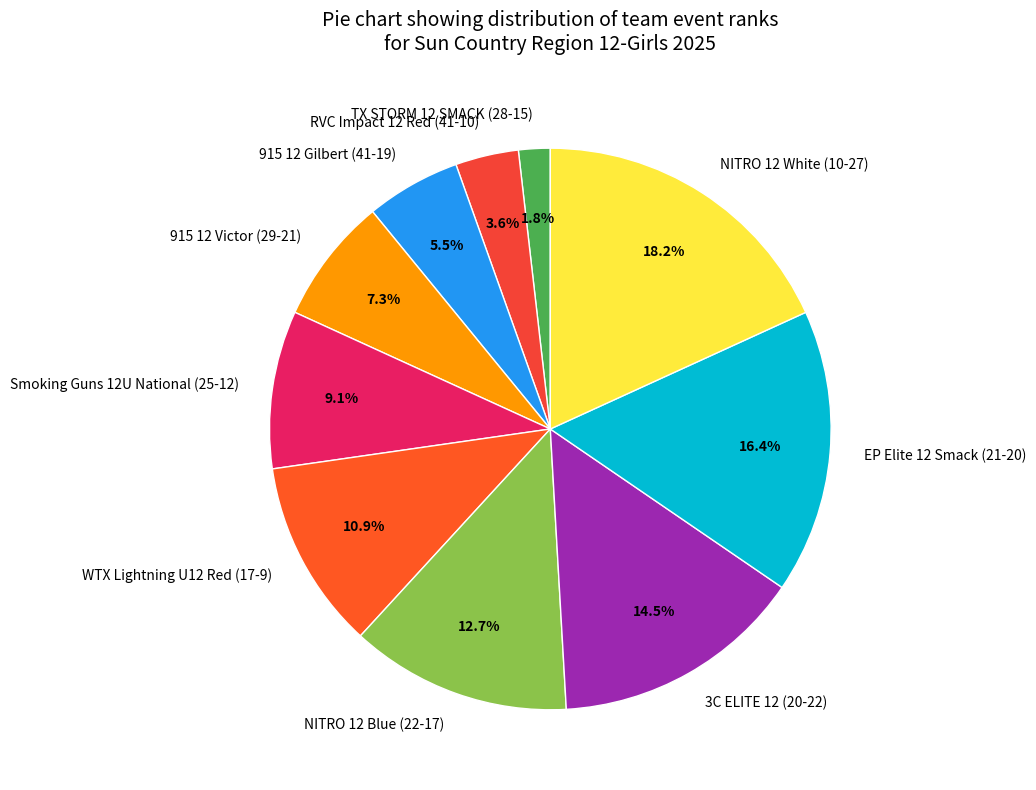

To the nearest percent, what is the average slice percentage?

10%